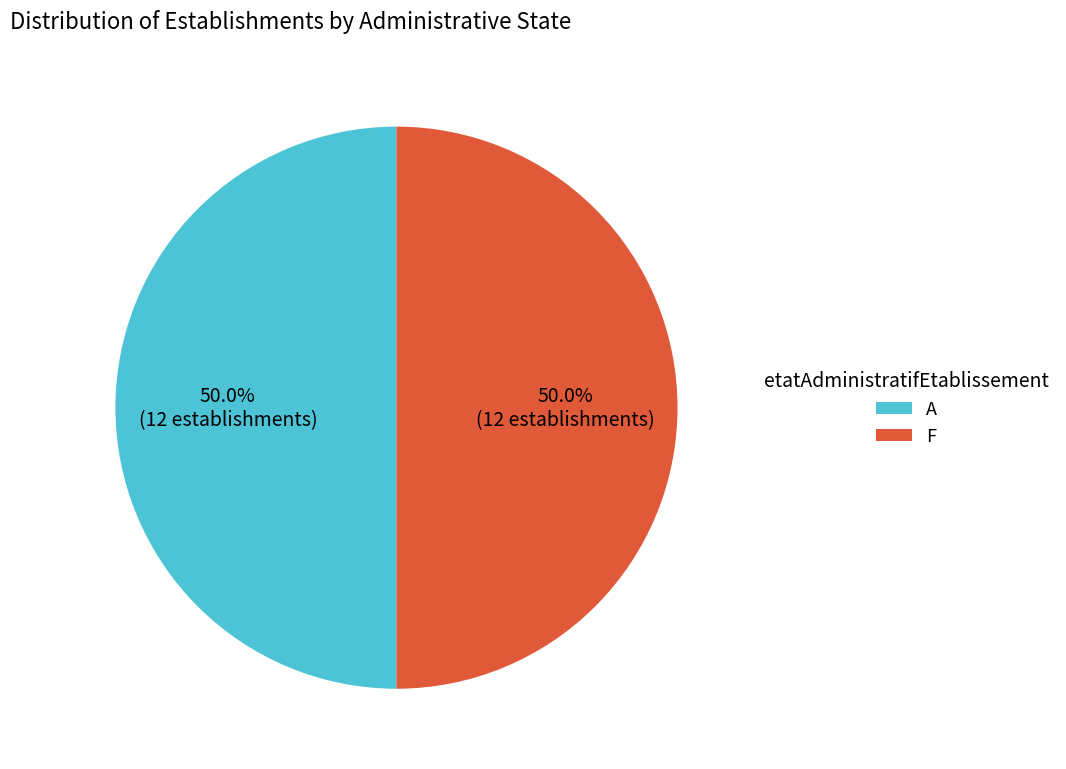

To the nearest percent, what is the average slice percentage?

50%